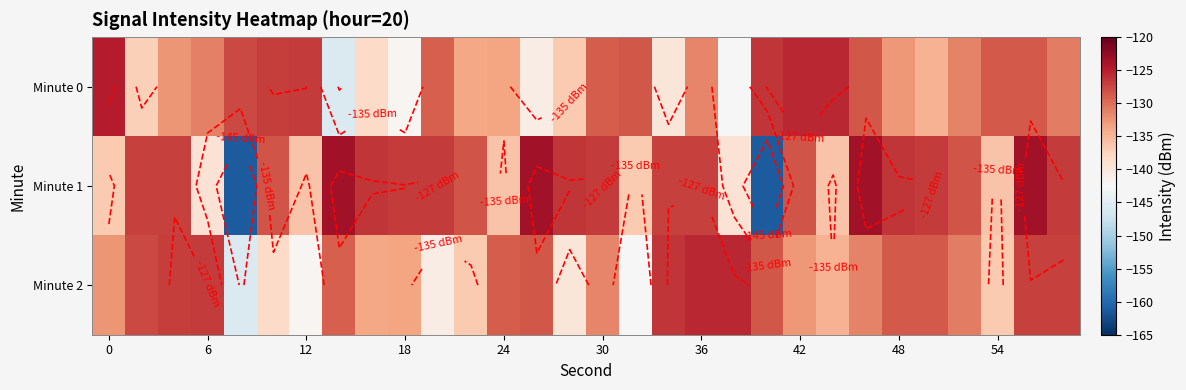

What is the average value of the Minute 0 series?

-132.4